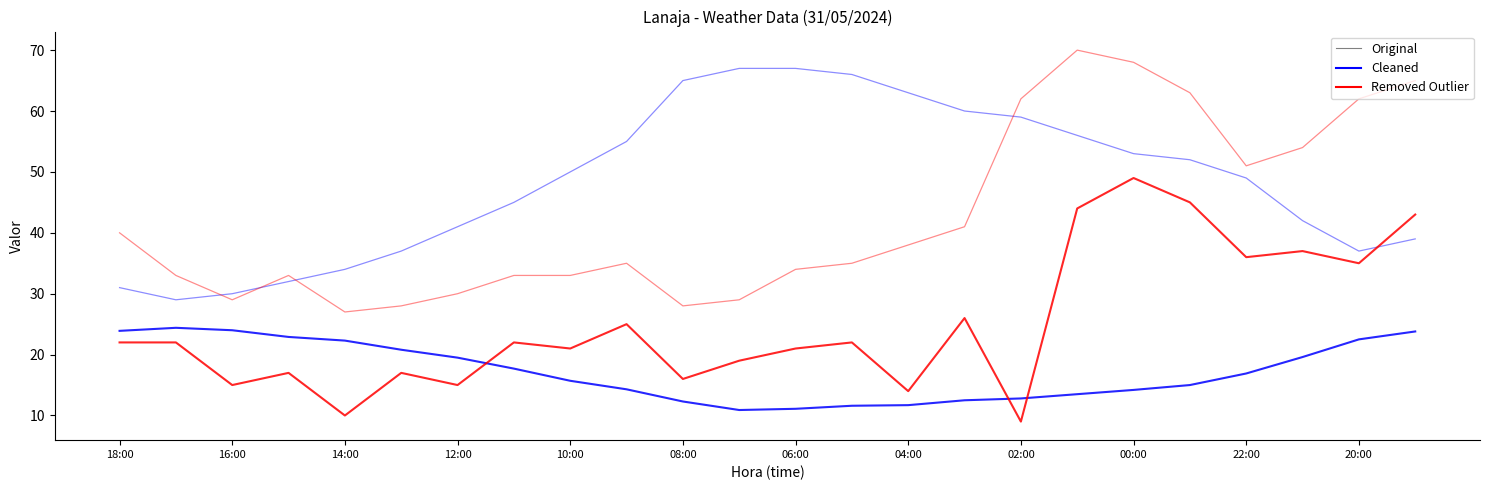

Does the chart display data point markers on the line(s)?

No